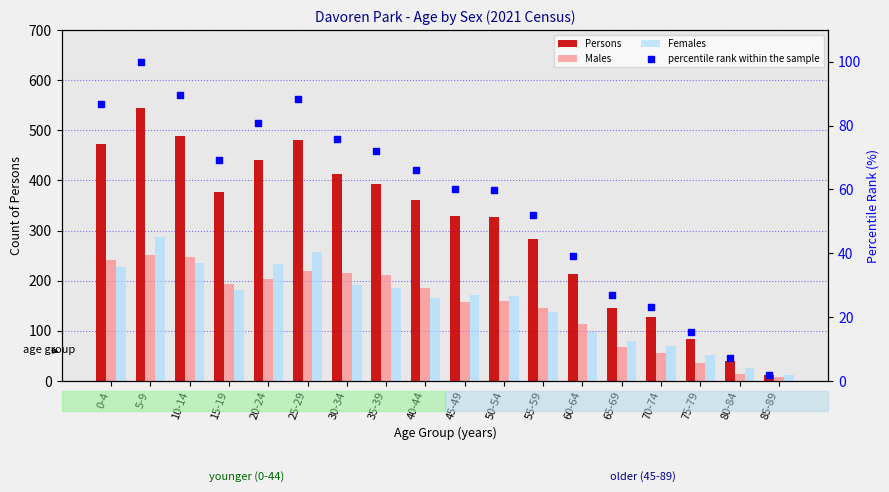

What is the total value across all series at 30-34?

894.7